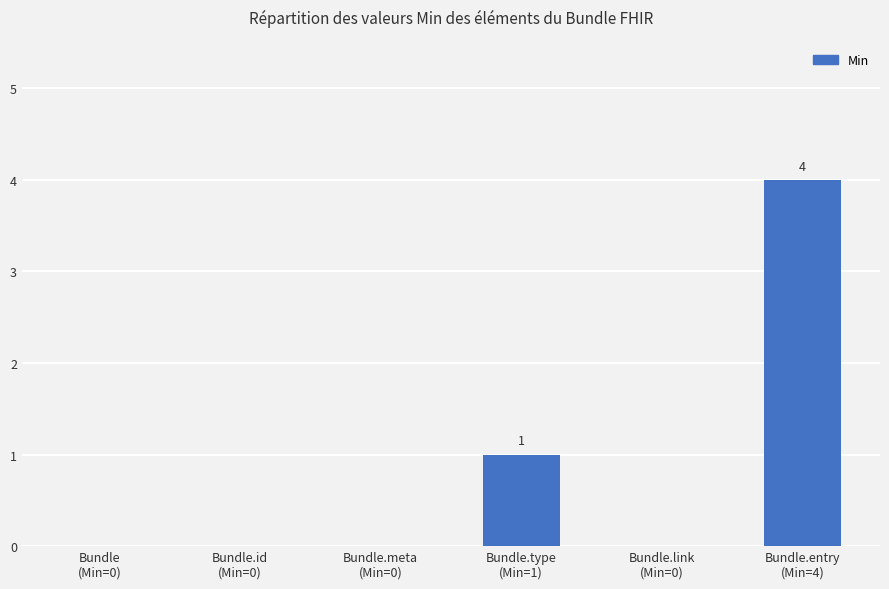

Count the number of categories in the chart.

6